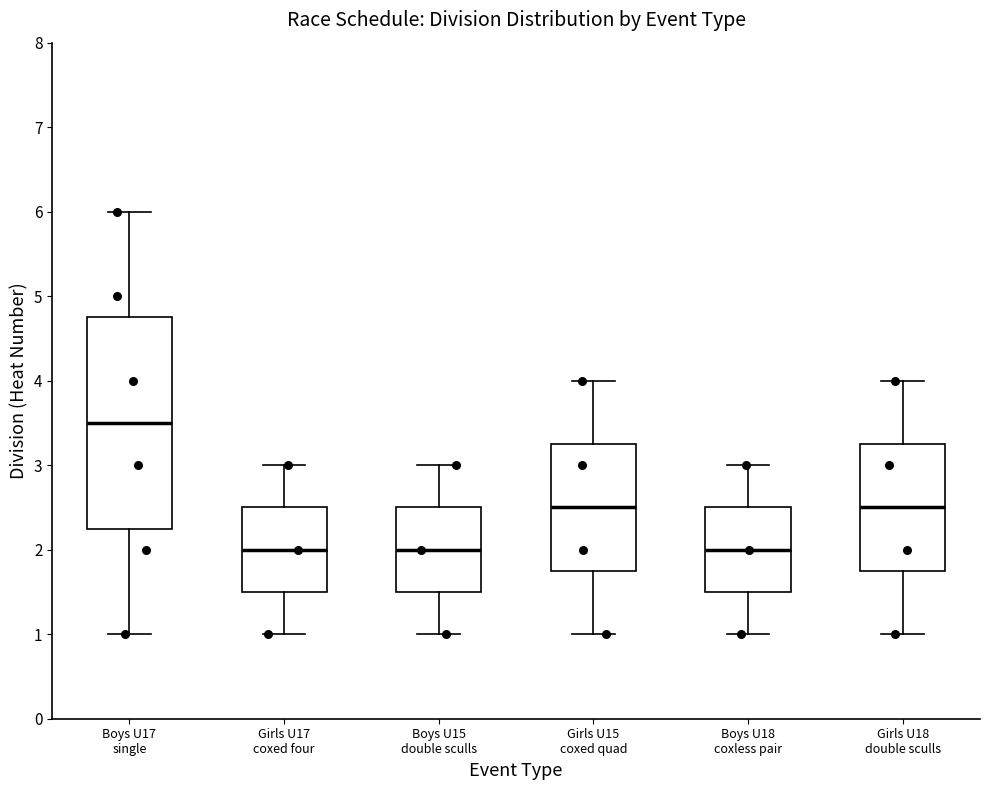

Reading left to right, read every box against the y-axis: the position of its median line, the range the box covers, and the ends of its whiskers. The values are not printed on the chart, so give them approximately, as read against the axis.

Boys U17 single: median 3.5, box 2.3 to 4.8, whiskers 1.0 to 6.0
Girls U17 coxed four: median 2.0, box 1.5 to 2.5, whiskers 1.0 to 3.0
Boys U15 double sculls: median 2.0, box 1.5 to 2.5, whiskers 1.0 to 3.0
Girls U15 coxed quad: median 2.5, box 1.8 to 3.3, whiskers 1.0 to 4.0
Boys U18 coxless pair: median 2.0, box 1.5 to 2.5, whiskers 1.0 to 3.0
Girls U18 double sculls: median 2.5, box 1.8 to 3.3, whiskers 1.0 to 4.0